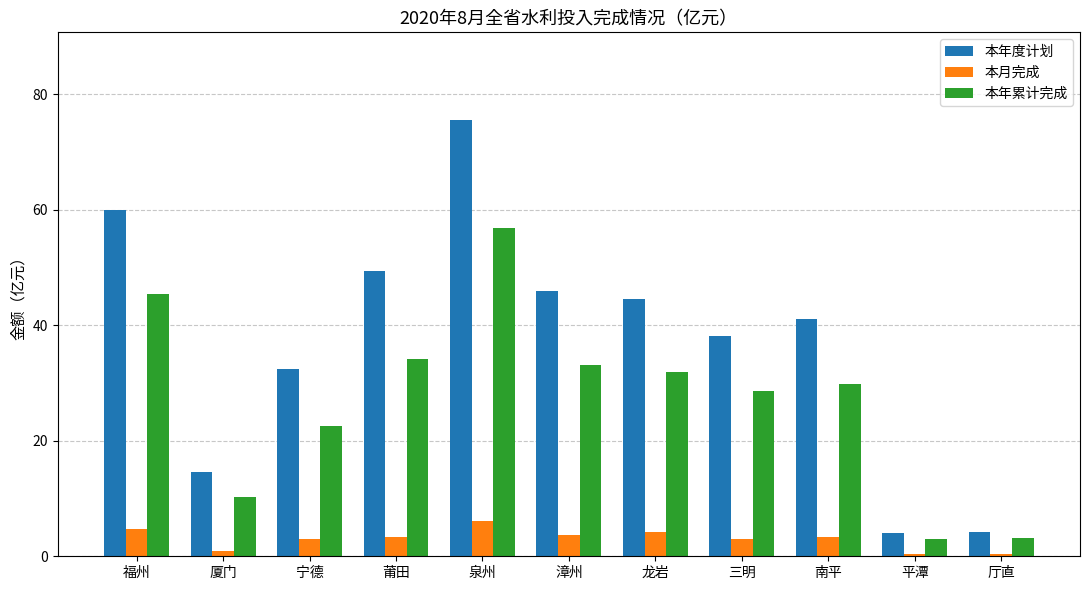

Rank the series at 龙岩 from highest to lowest value.

本年度计划, 本年累计完成, 本月完成